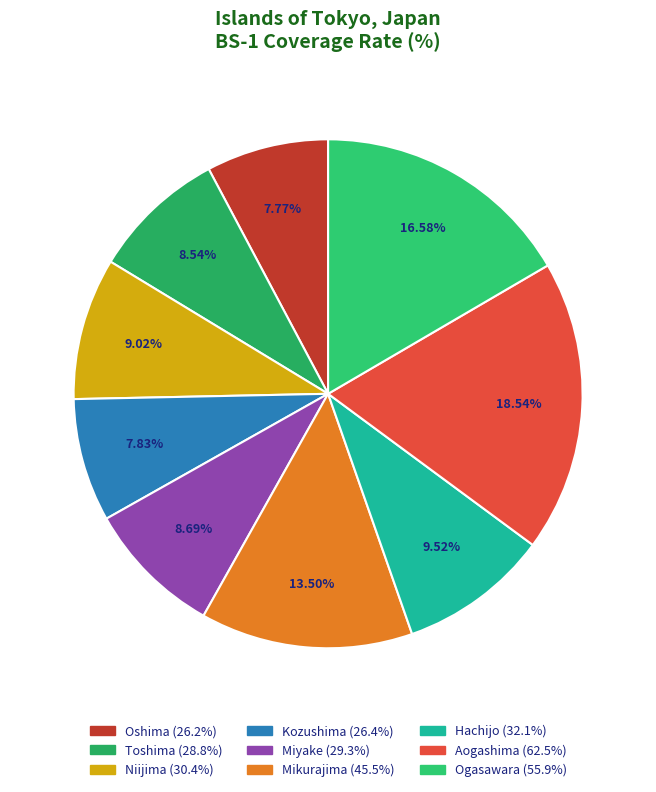

True or false: Mikurajima accounts for 13% of the total.

True